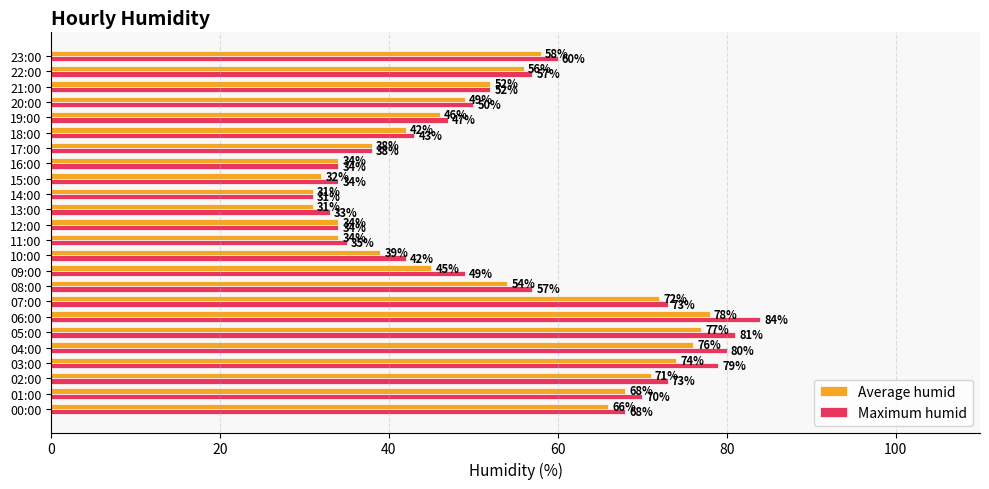

Which series has the largest total across all categories?

Maximum humid